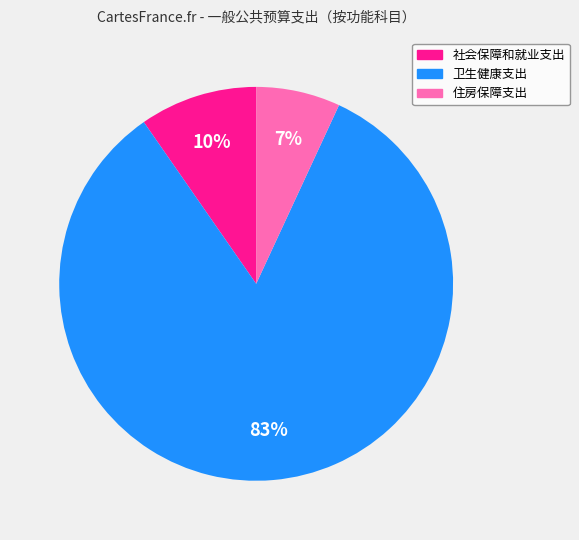

To the nearest percent, what percentage of the pie is 住房保障支出?

7%